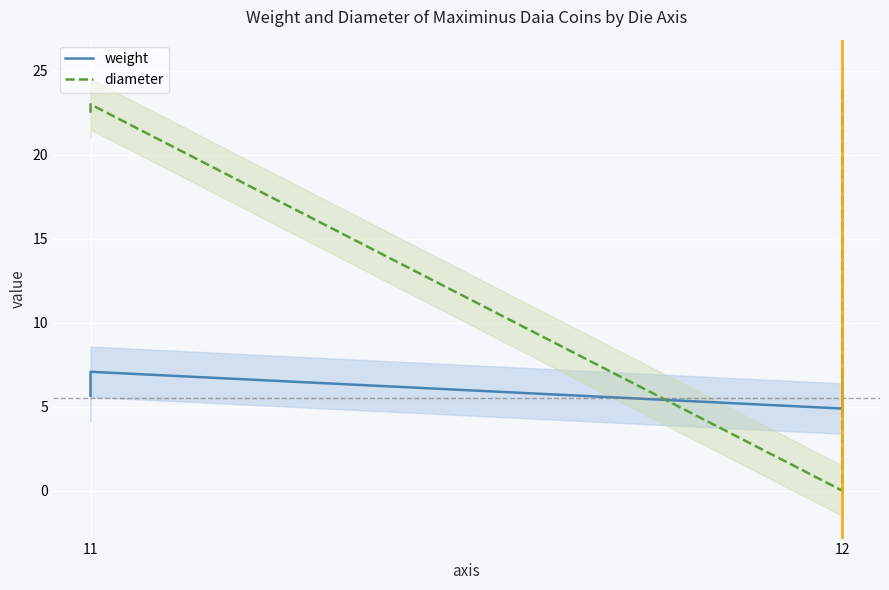

Which series has the largest total across all categories?

diameter